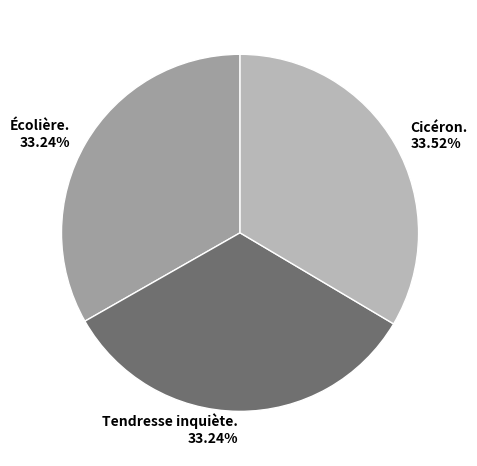

Approximately how many times larger is the value at Écolière. compared to Cicéron.?

1.0